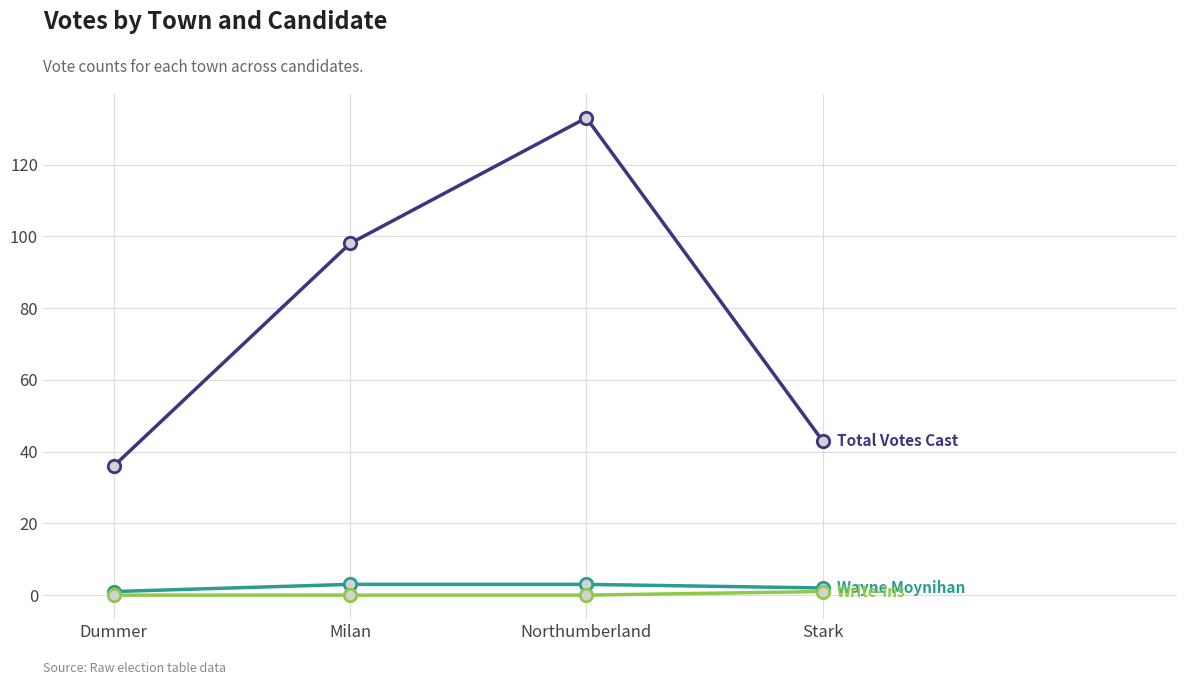

What is the total value across all series at Dummer?

37